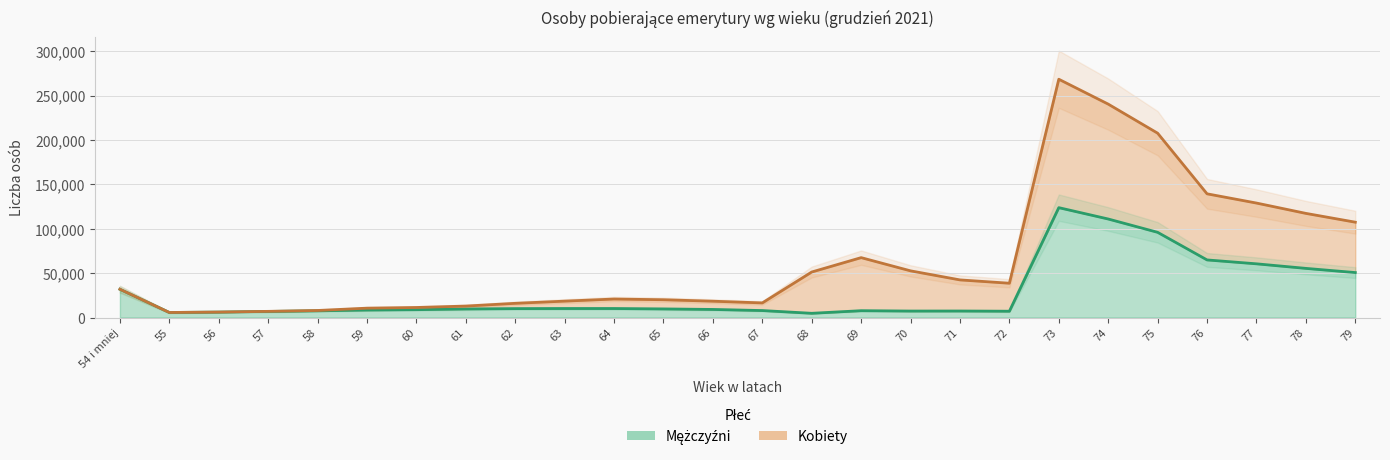

Reading left to right, what are all the values shown in this chart?

31848	5685	6130	6858	7575	8448	8862	9648	10042	10148	10147	9695	9106	7860	4772	7696	7302	7350	7114	123726	110950	95949	64862	60484	55350	50631